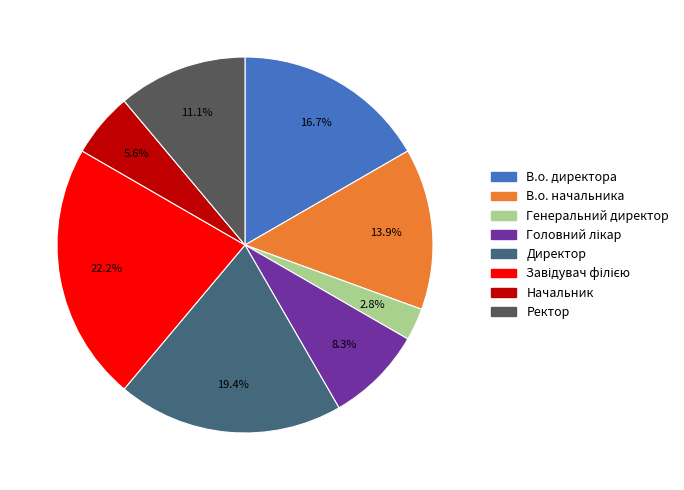

Is Ректор the majority of the pie?

No